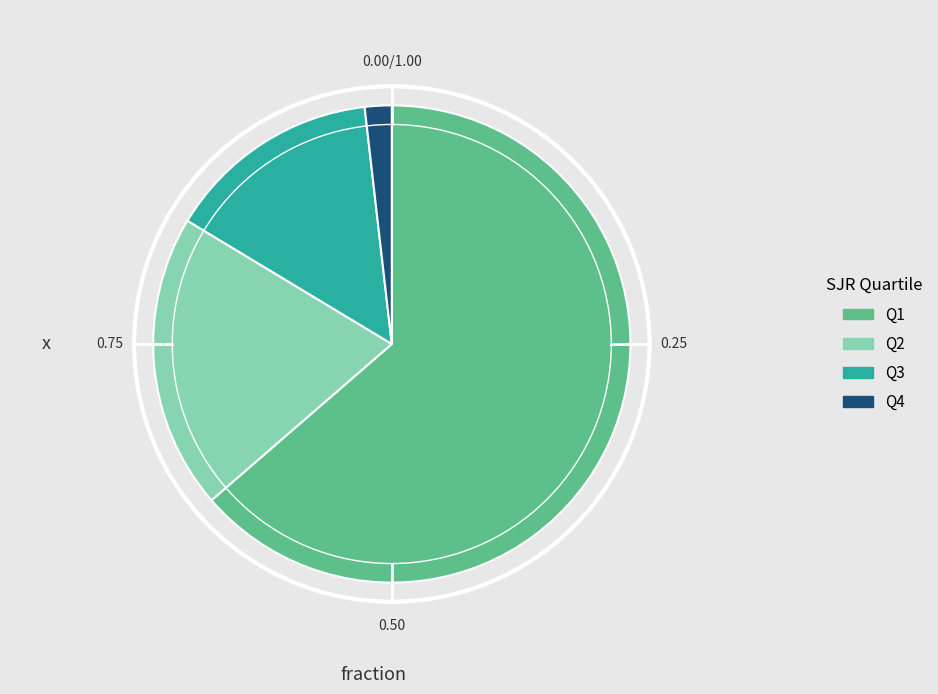

How many segments does this pie chart have?

4